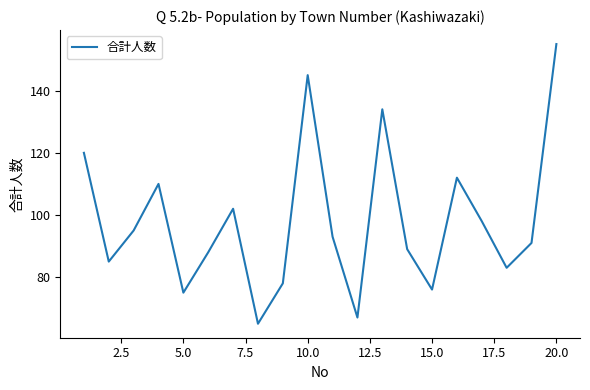

What is the average value?

98